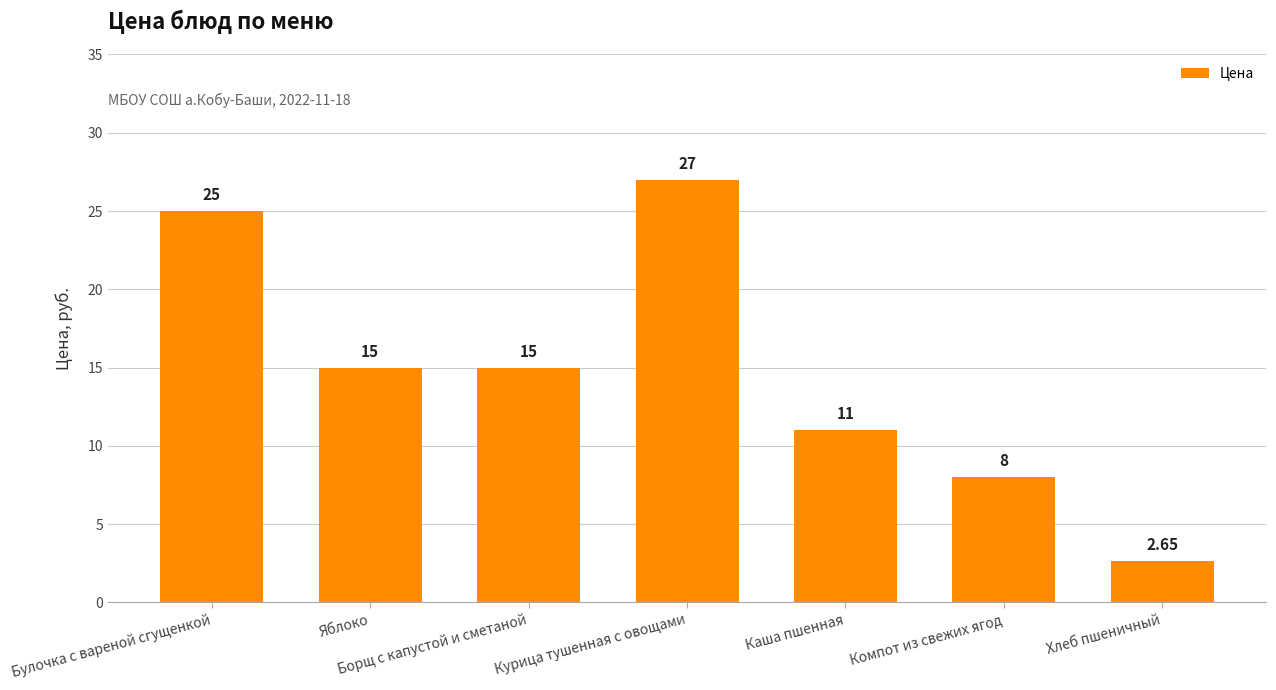

What is the value of the 6th bar from the left?

8.0